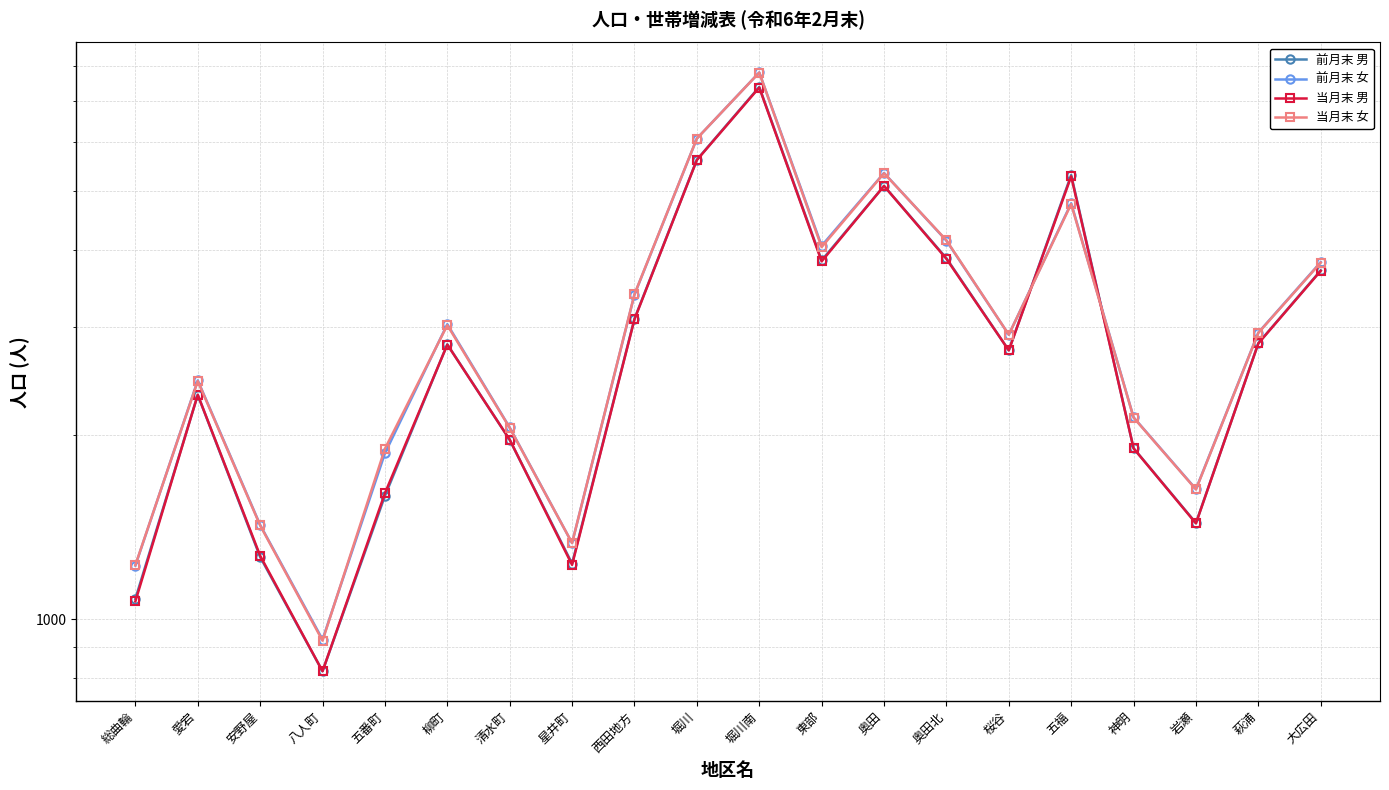

What is the minimum value shown in the chart?

822